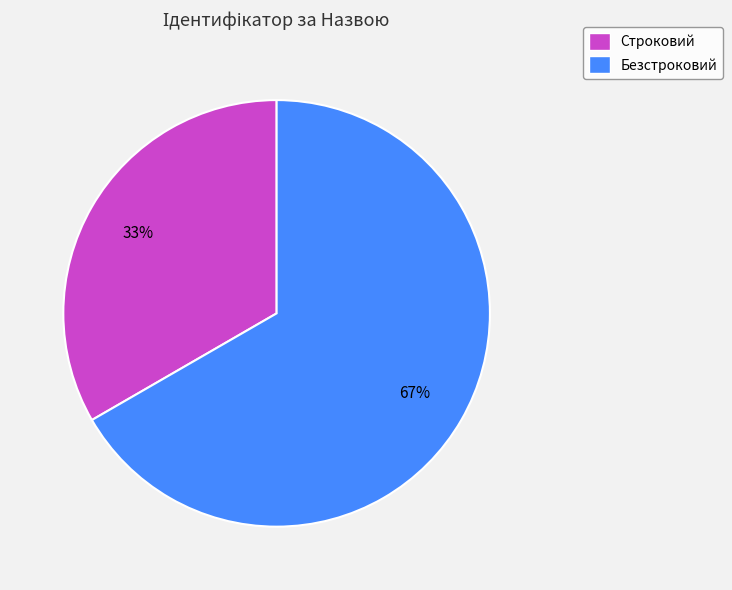

Count the number of slices in the pie.

2